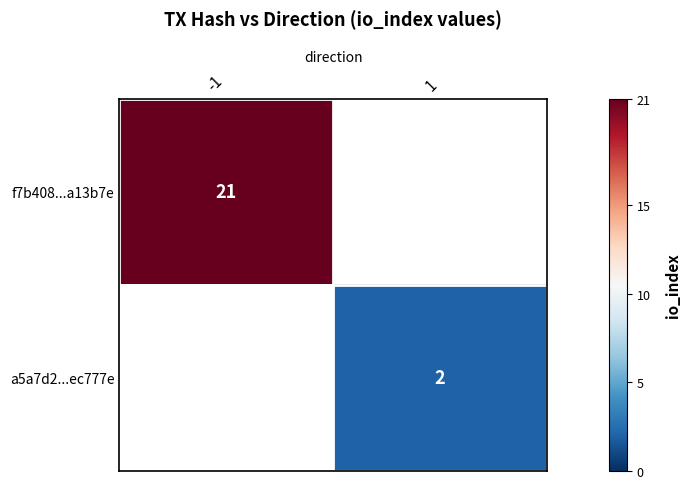

The f7b408...a13b7e series shows 21 at -1. True or false?

True